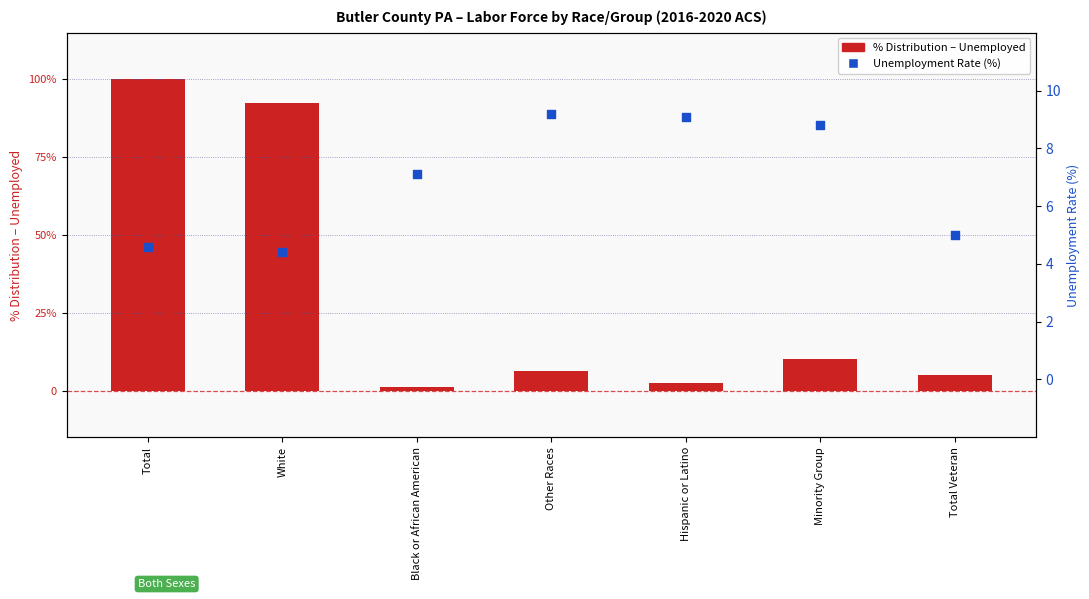

Which series has the largest total across all categories?

% Distribution – Unemployed